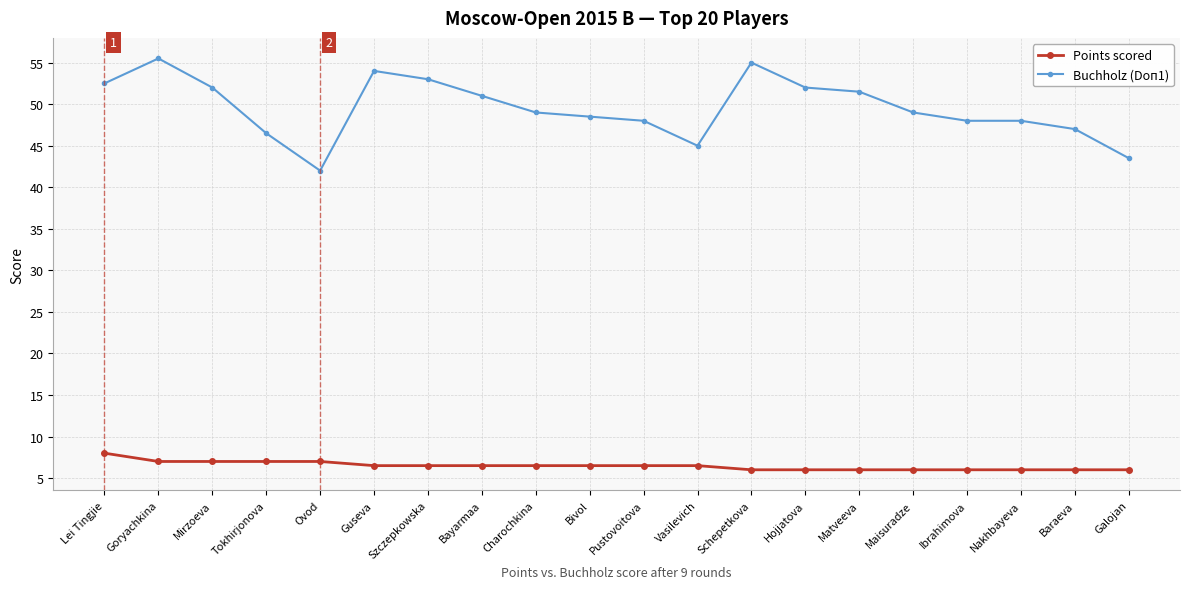

True or false: Buchholz (Doп1) and Points scored cross at least once.

False